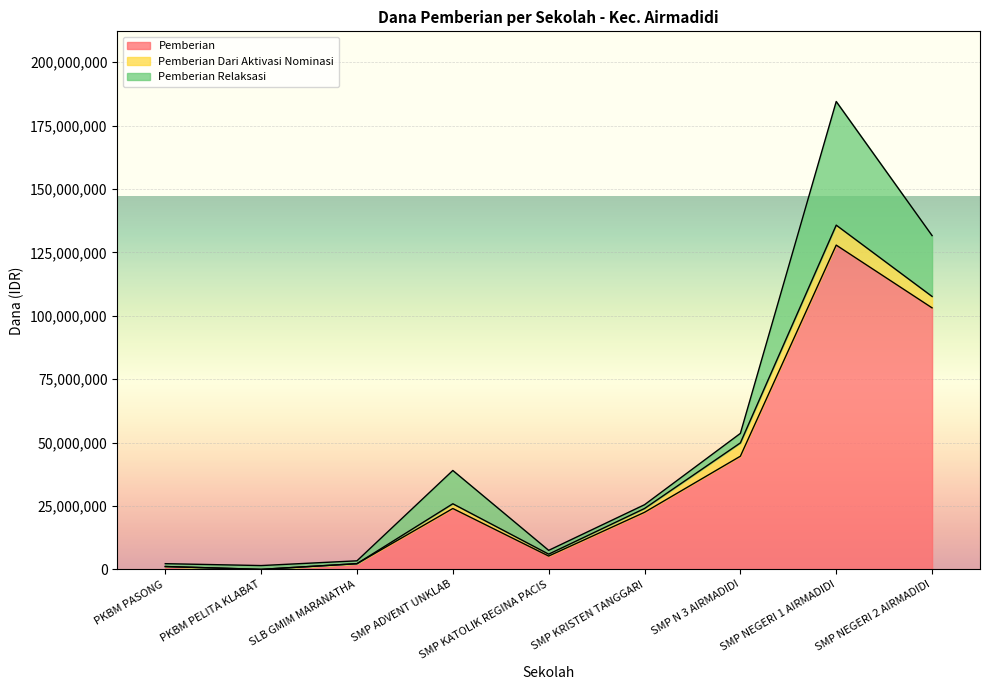

Which category has the lowest value in the Pemberian Relaksasi series?

PKBM PASONG